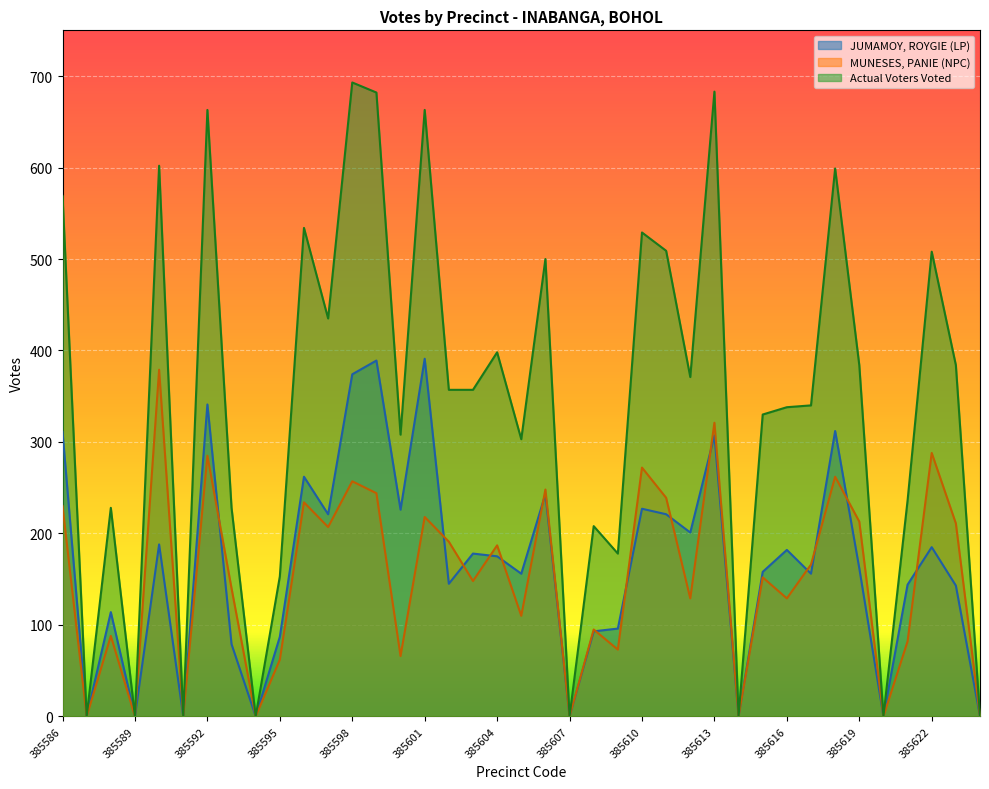

How many lines are shown in the chart?

3